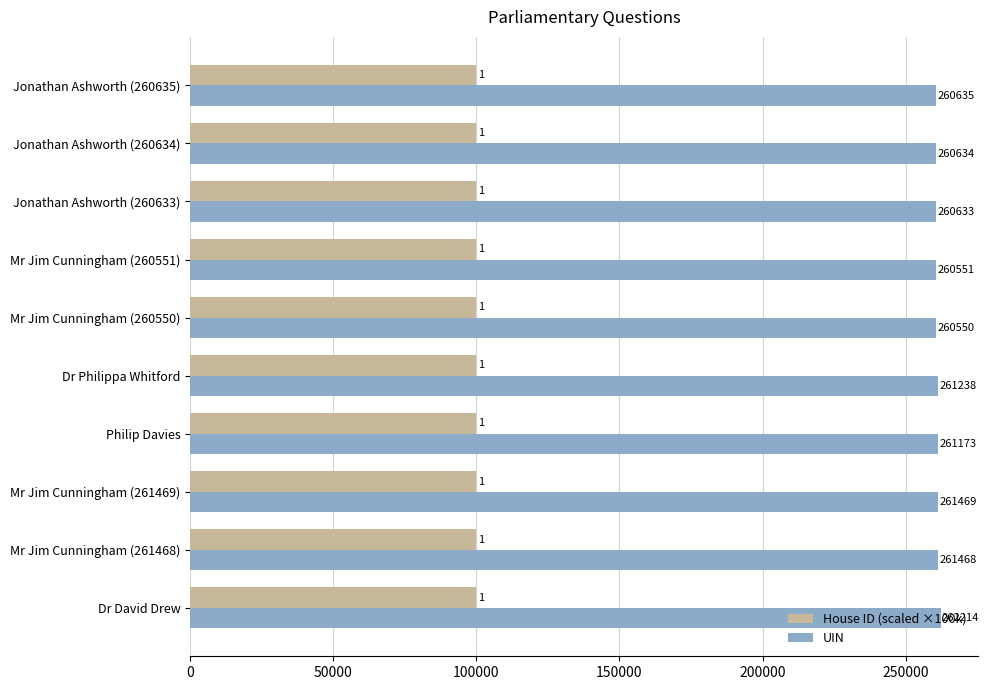

True or false: UIN has a value of 342418 at Mr Jim Cunningham (260551).

False